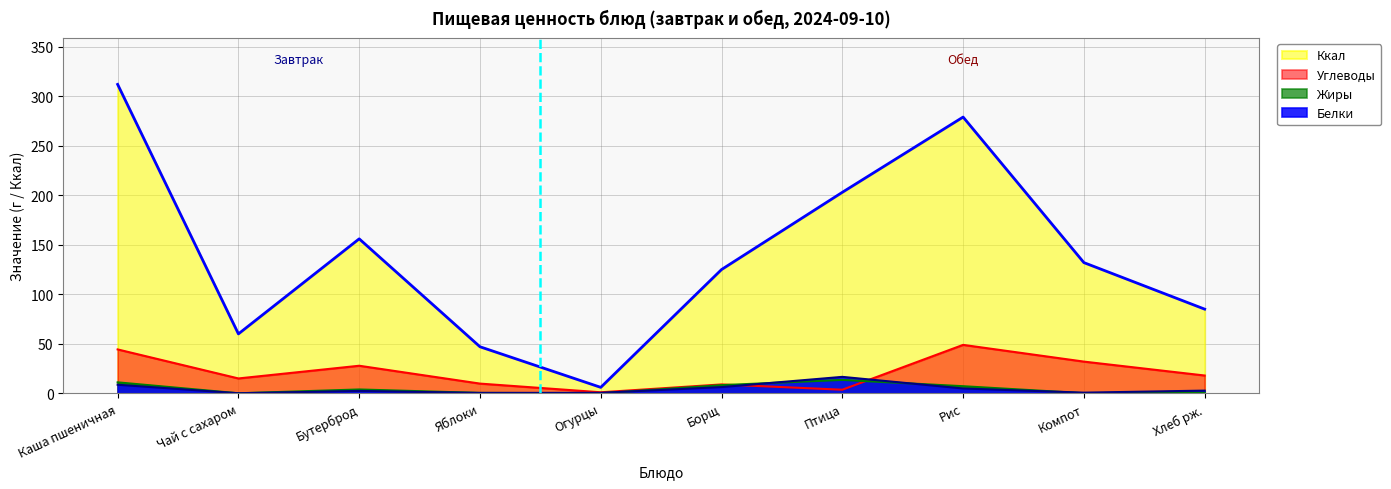

The value of Жиры at Рис is 7.2. True or false?

True